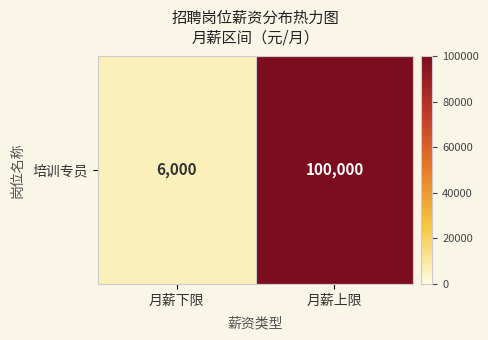

Rank the categories by value from highest to lowest.

月薪上限, 月薪下限